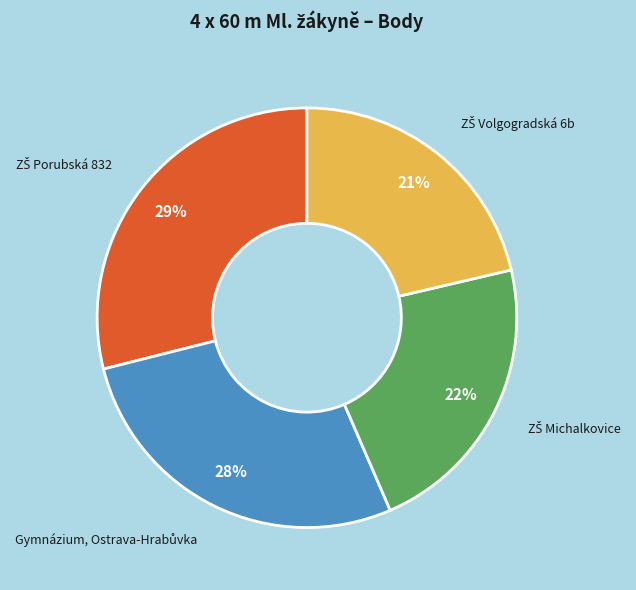

To the nearest percent, what is the average slice percentage?

25%